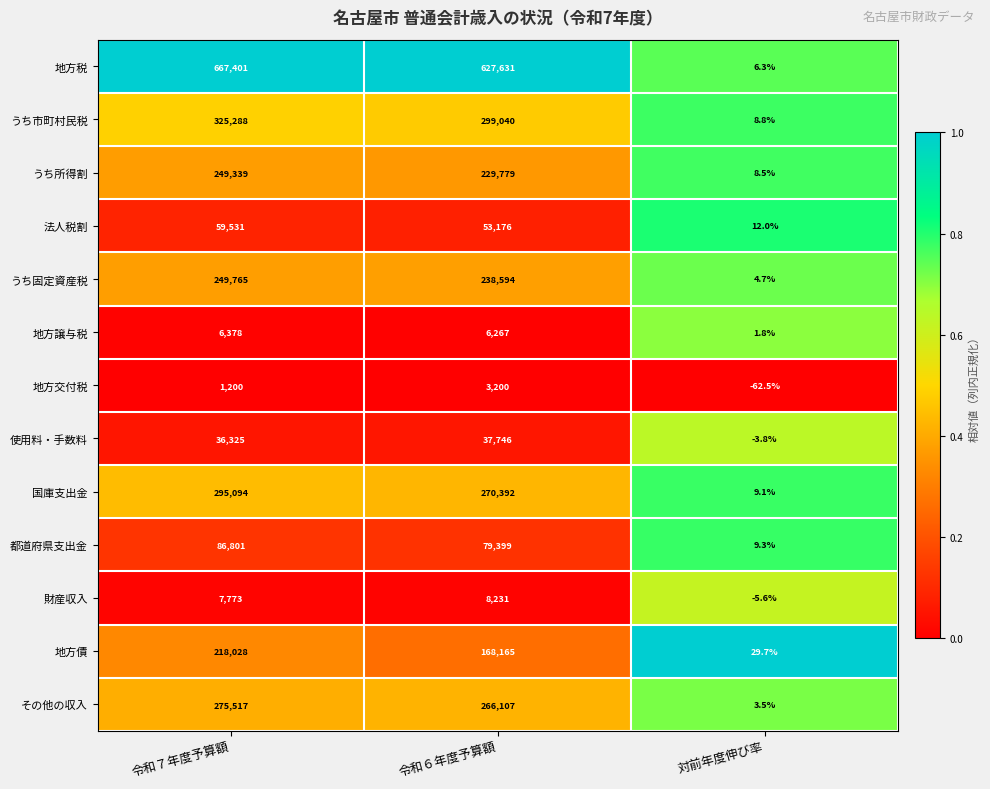

What is the average value of the 使用料・手数料 series?

24689.1